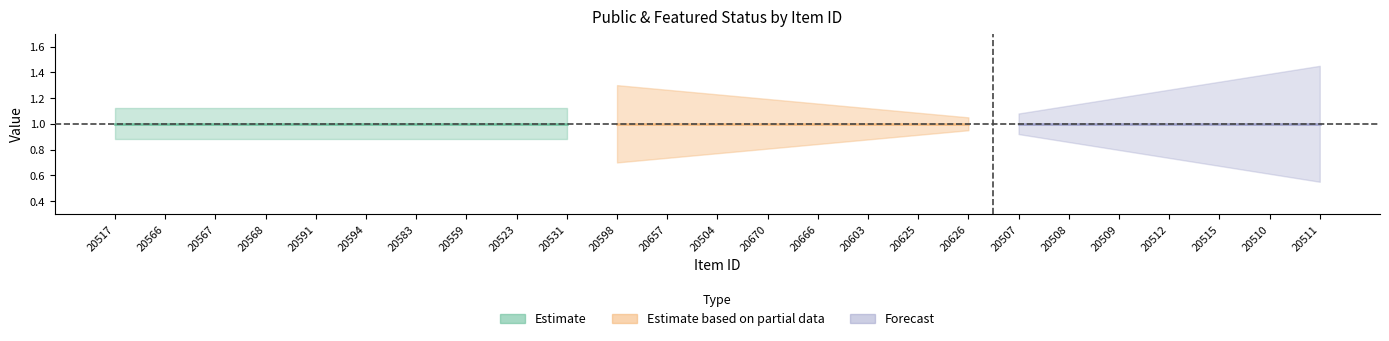

True or false: featured and public cross at least once.

False